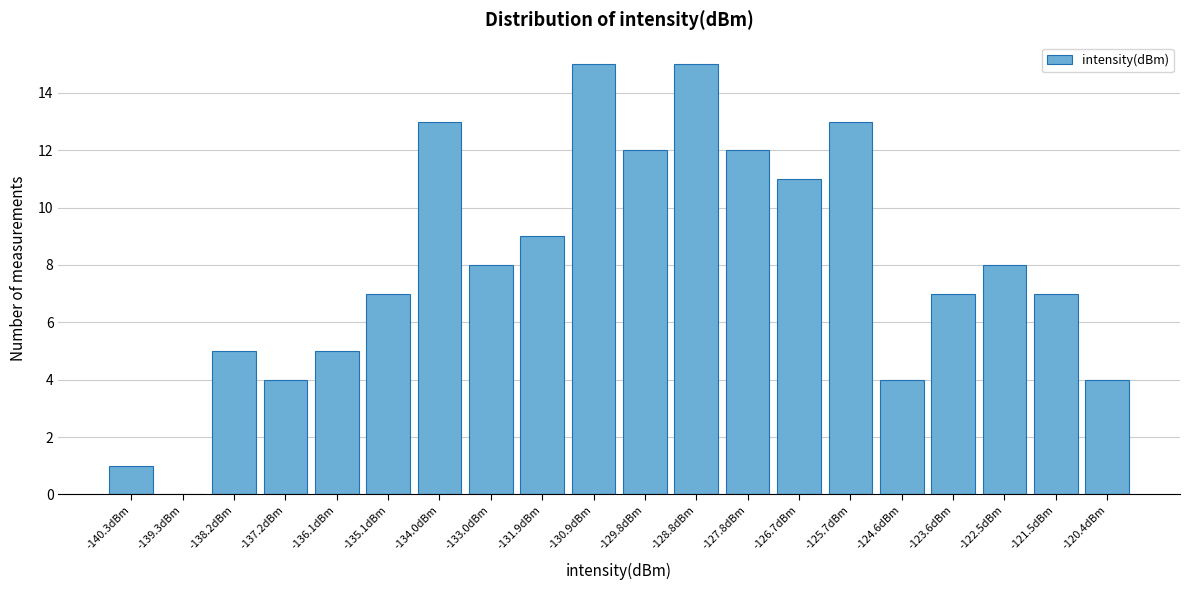

Reading left to right, list all the values displayed in this chart.

-140.3dBm=1	-139.3dBm=0	-138.2dBm=5	-137.2dBm=4	-136.1dBm=5	-135.1dBm=7	-134.0dBm=13	-133.0dBm=8	-131.9dBm=9	-130.9dBm=15	-129.8dBm=12	-128.8dBm=15	-127.8dBm=12	-126.7dBm=11	-125.7dBm=13	-124.6dBm=4	-123.6dBm=7	-122.5dBm=8	-121.5dBm=7	-120.4dBm=4